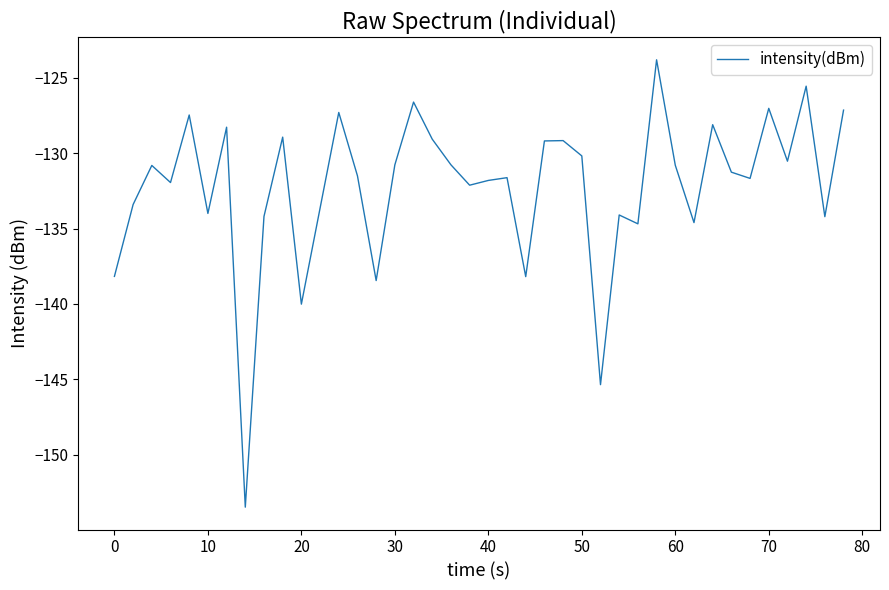

What is the smallest value displayed?

-153.5